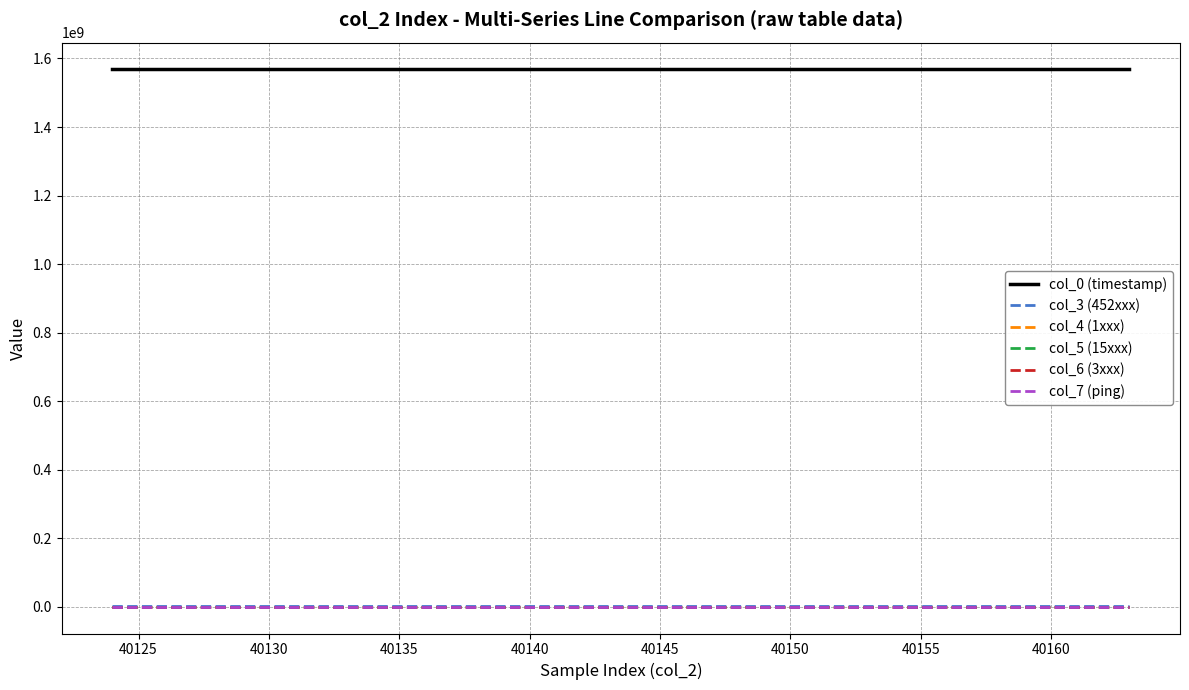

True or false: col_0 (timestamp) and col_3 (452xxx) intersect in this chart.

False